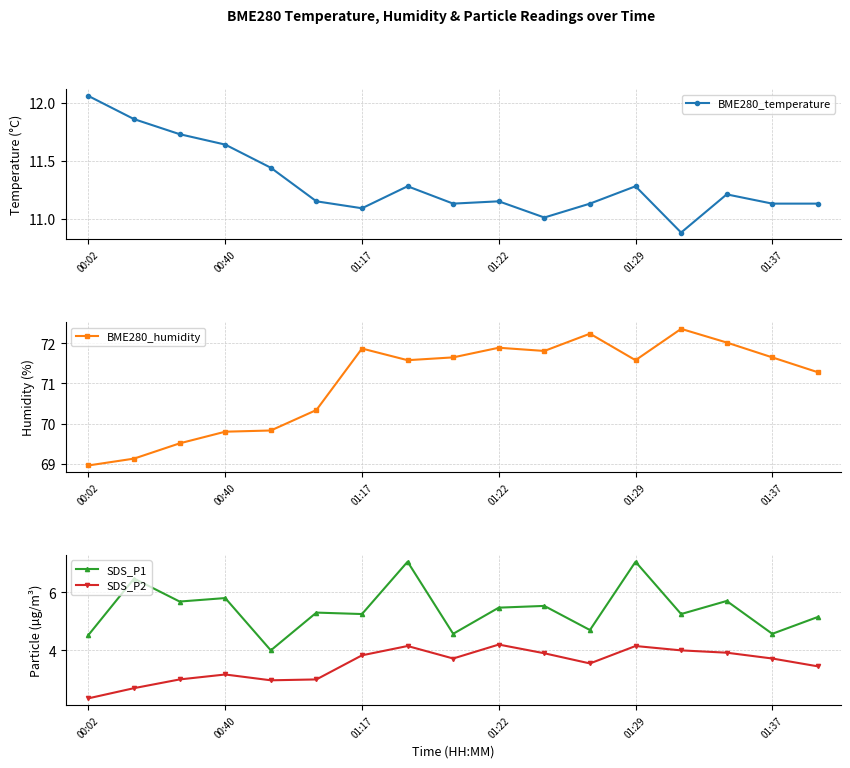

True or false: SDS_P2 and SDS_P1 intersect in this chart.

False